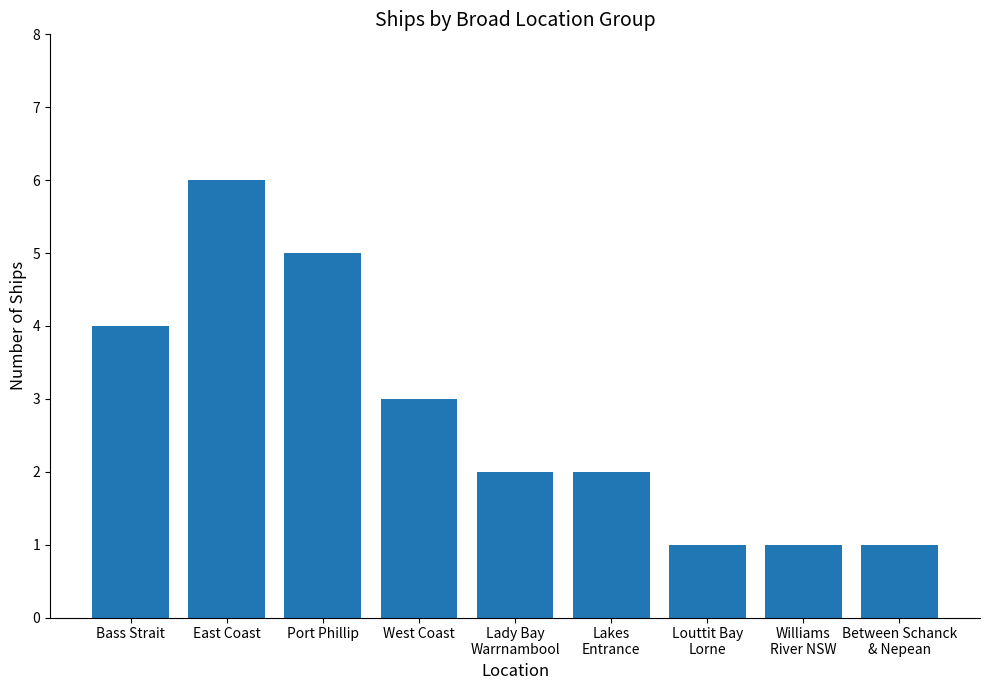

Does the chart contain stacked bars?

No